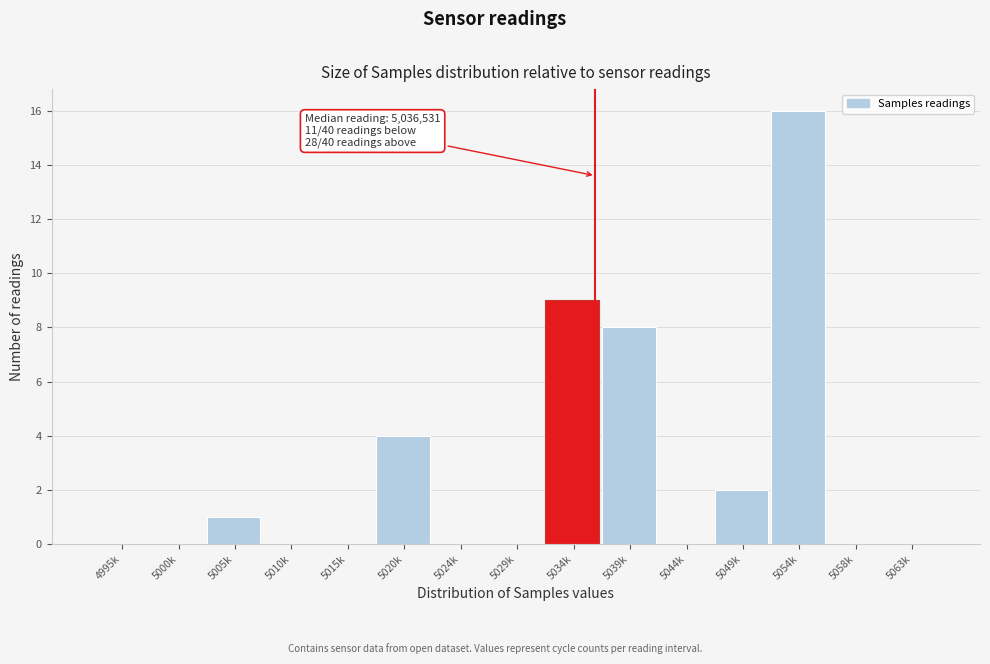

Reading right to left, extract all data points from this chart.

5063k=0	5058k=0	5054k=16	5049k=2	5044k=0	5039k=8	5034k=9	5029k=0	5024k=0	5020k=4	5015k=0	5010k=0	5005k=1	5000k=0	4995k=0